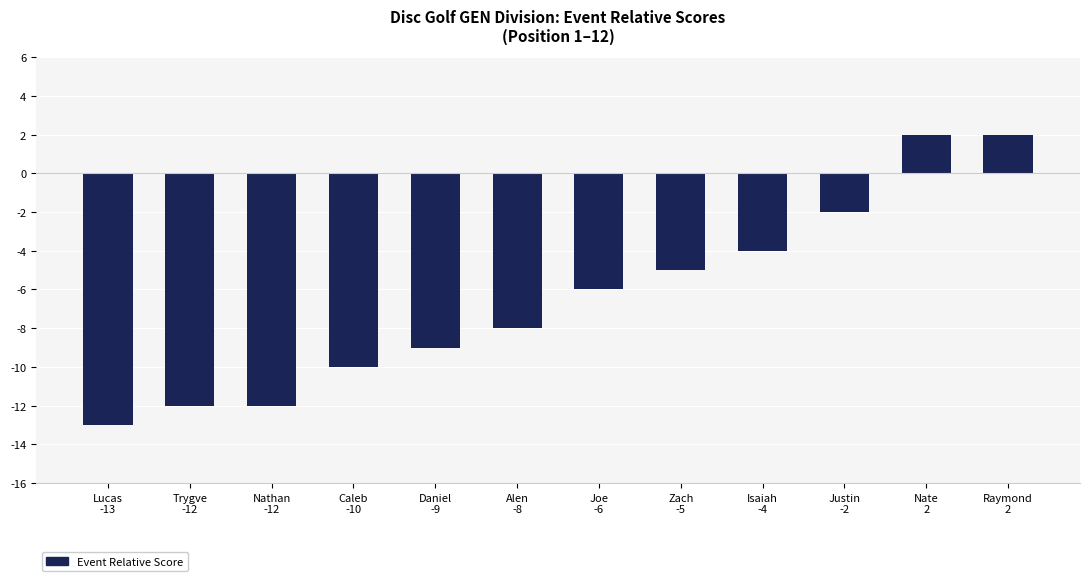

What is the value of the 6th bar from the left?

-8